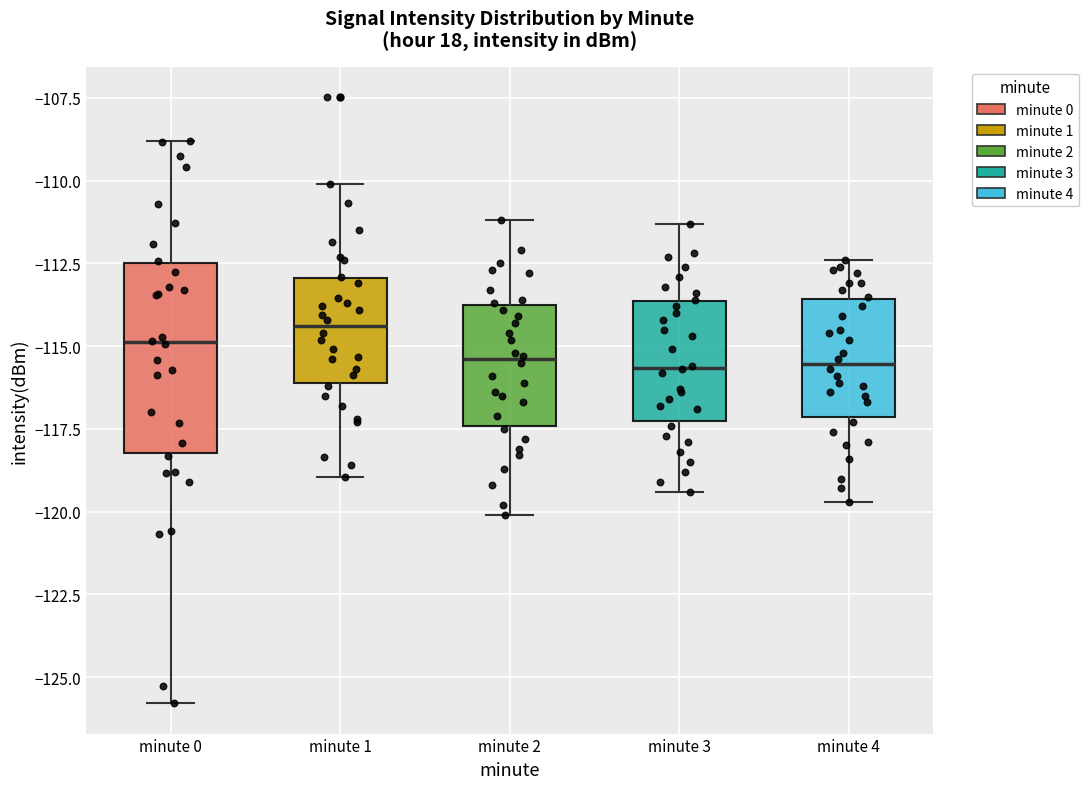

Where does the median line of the box for minute 3 sit on the y-axis? The values are not printed on the chart, so give them approximately, as read against the axis.

-115.5